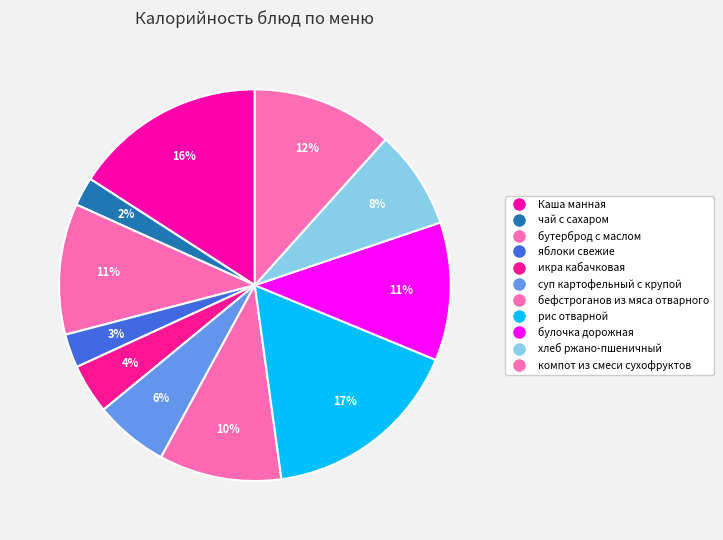

What percentage is NOT represented by рис отварной?

83.4%